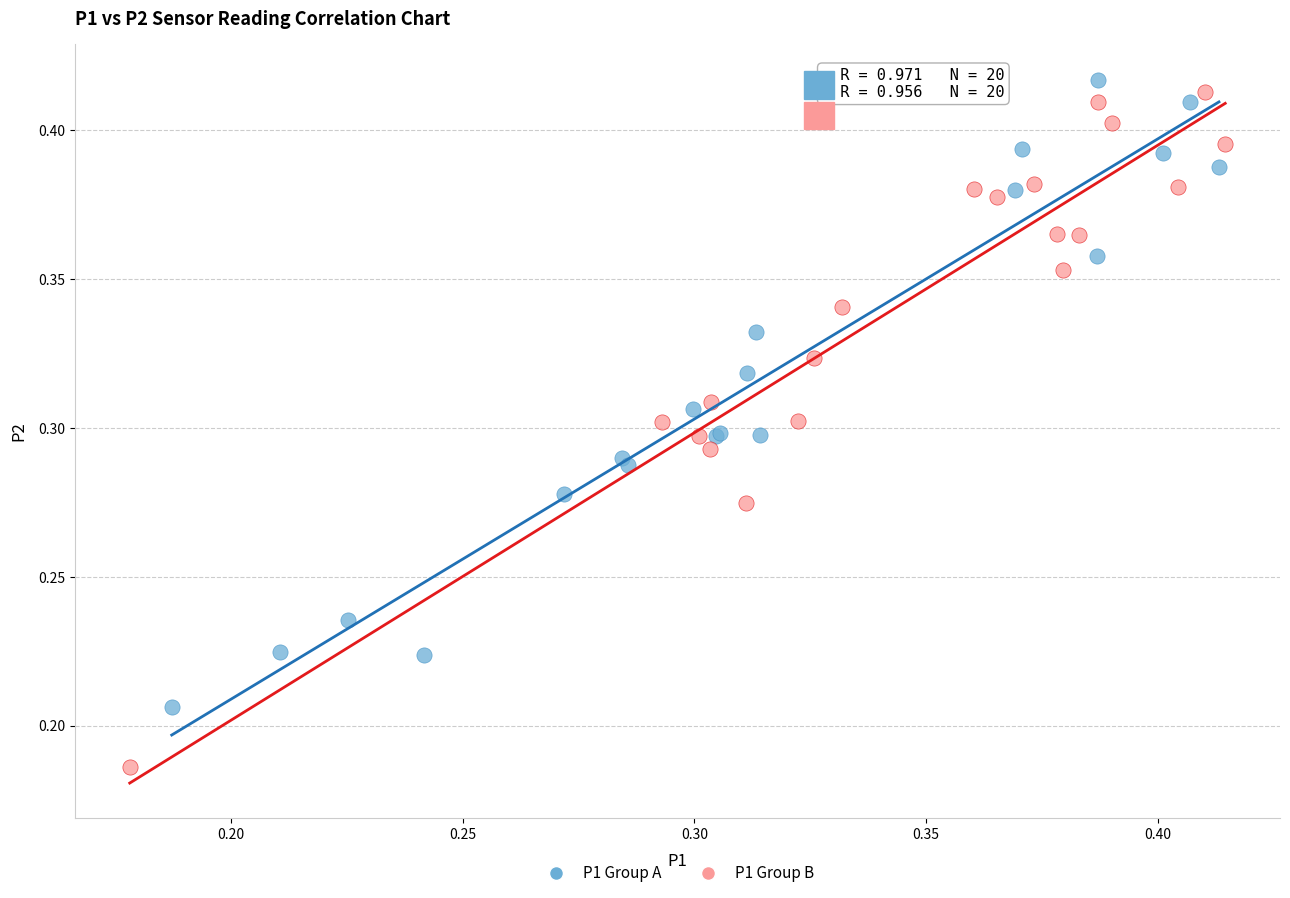

Which series contains the lowest Y value?

P1 Group B